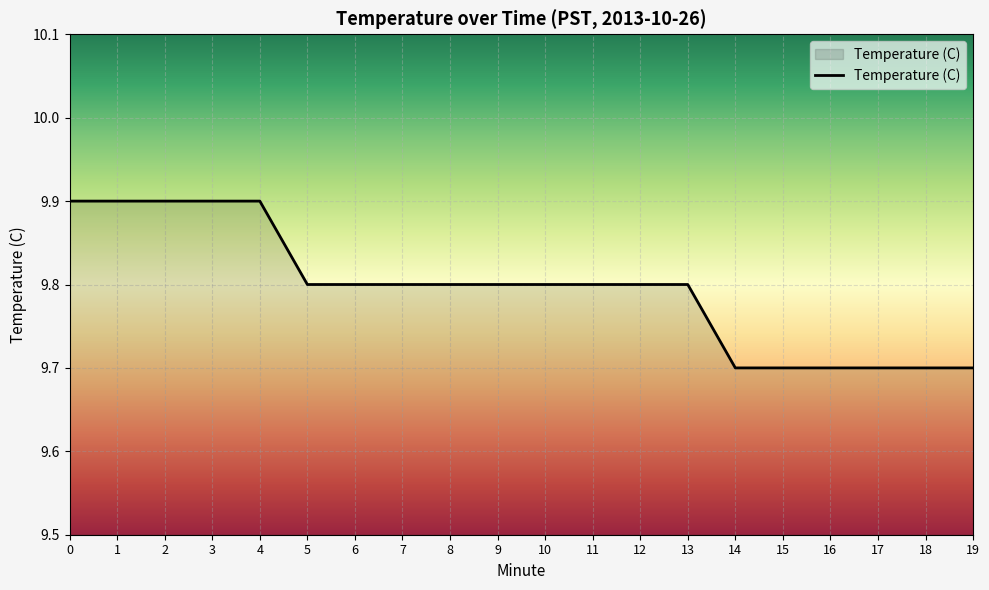

What is the minimum value shown in the chart?

9.7